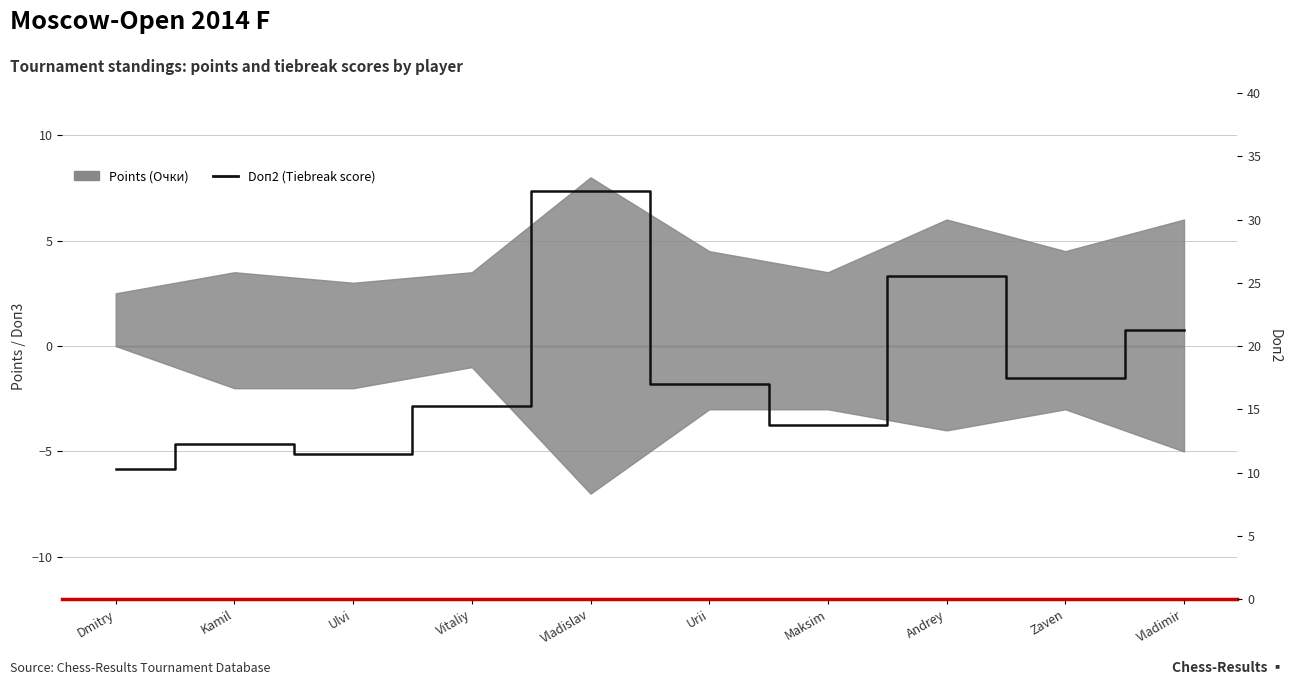

What is the label of the 3rd point from the right?

Andrey